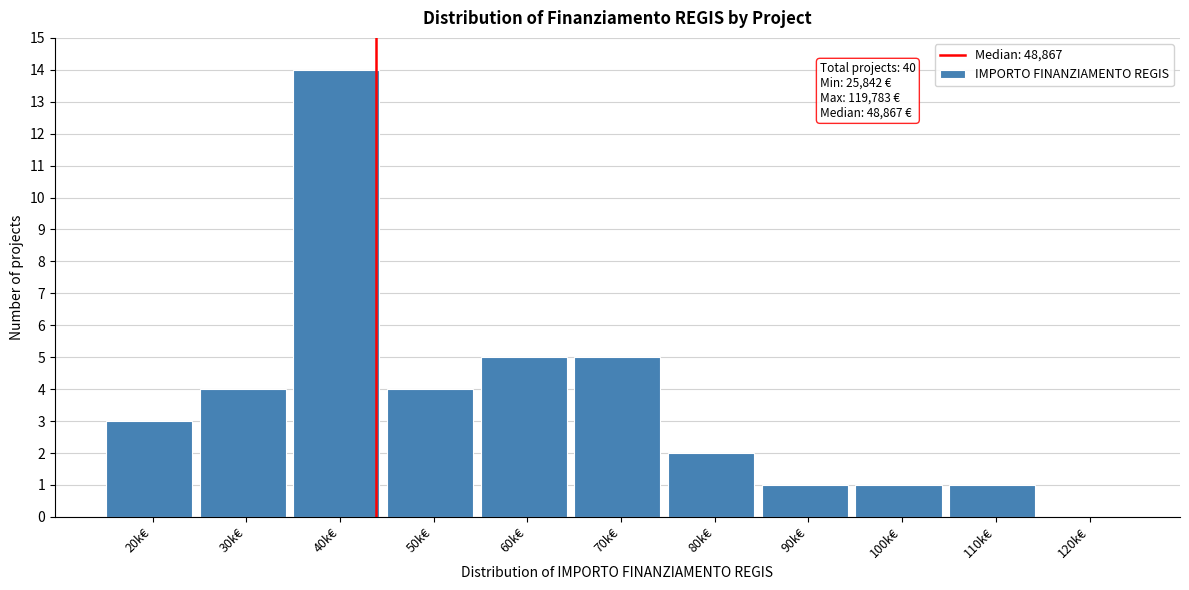

Reading left to right, transcribe all the data shown in this chart.

20k€=3	30k€=4	40k€=14	50k€=4	60k€=5	70k€=5	80k€=2	90k€=1	100k€=1	110k€=1	120k€=0